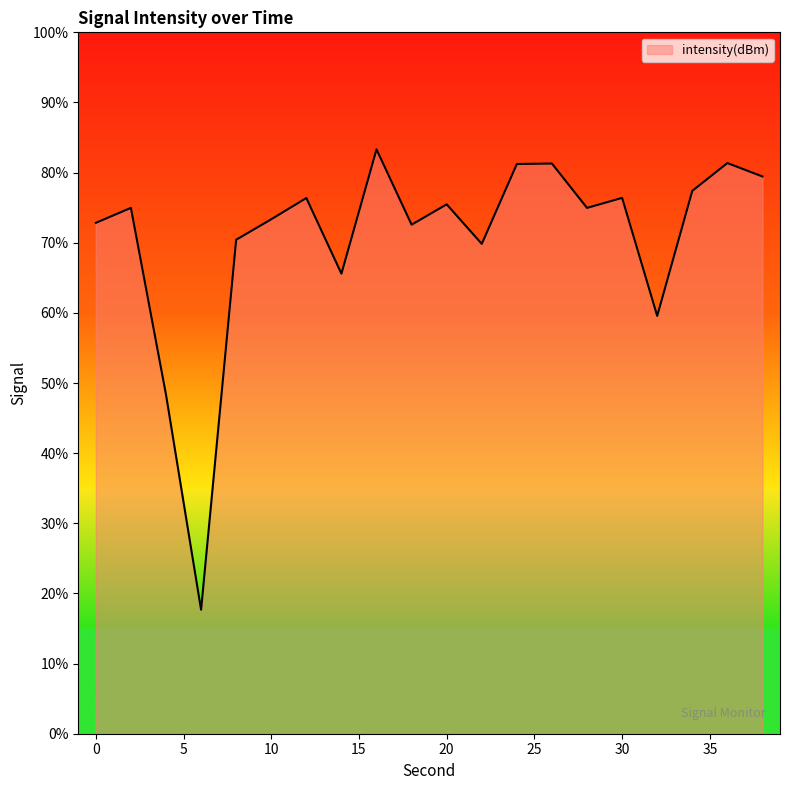

What is the difference between the maximum and minimum values?

65.6